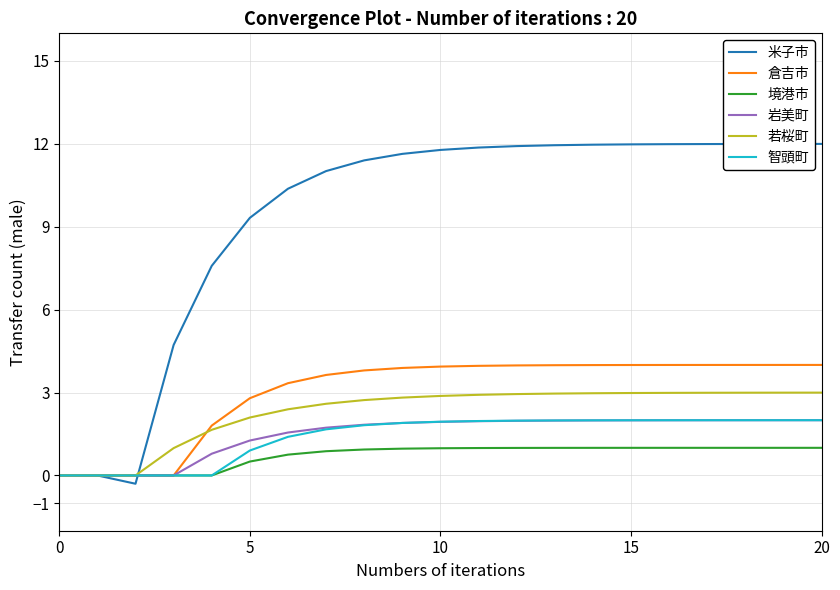

Which series has the widest spread of values?

米子市